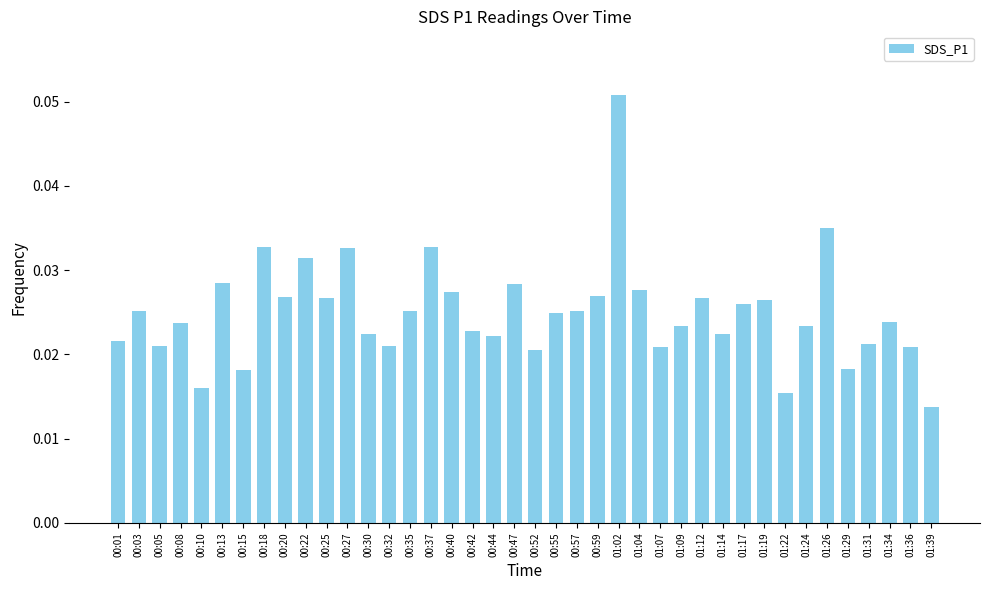

Which category has the lowest value across all series?

01:39